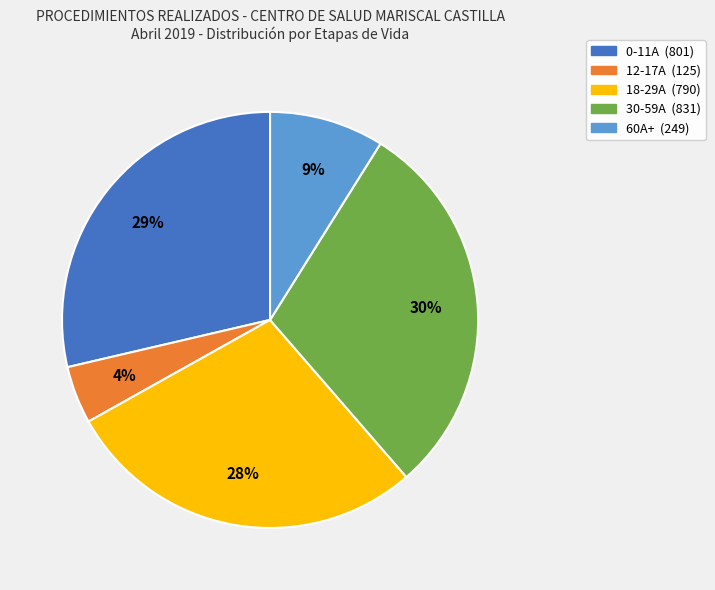

Is there a majority slice in this chart?

No